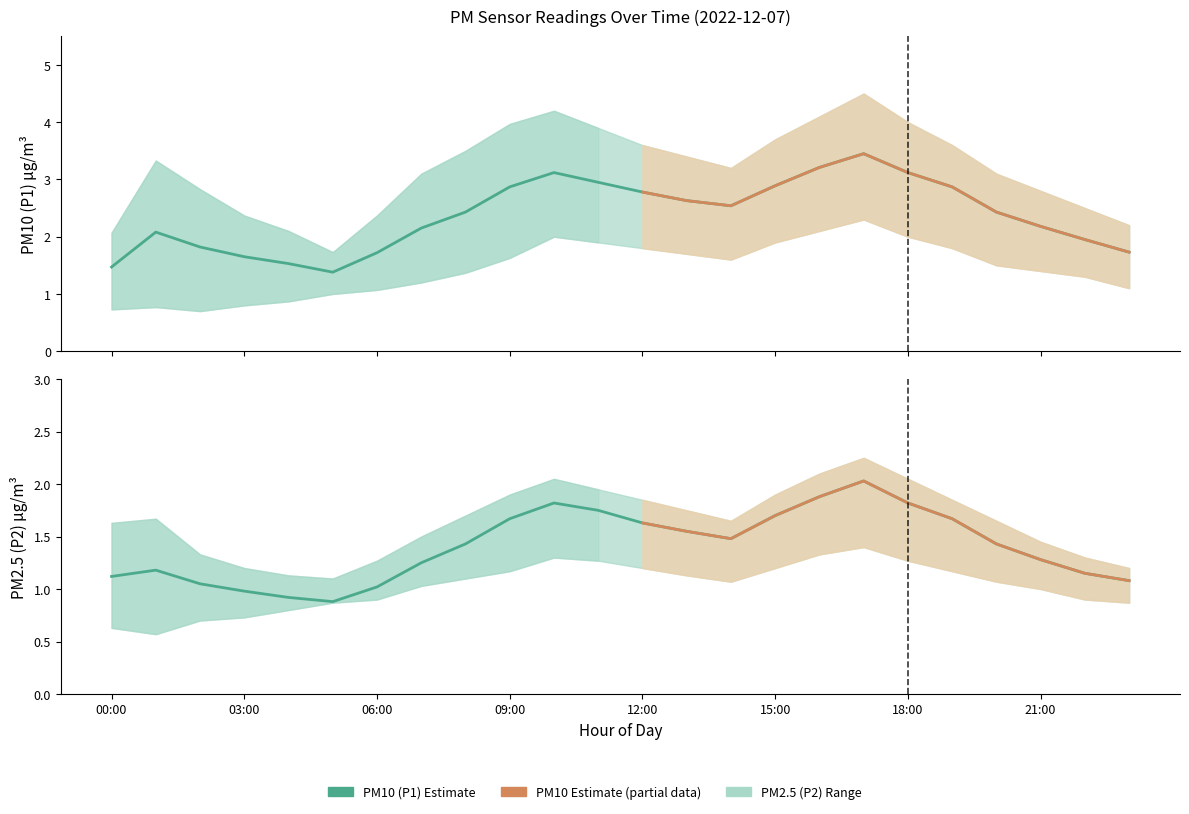

Reading left to right, what are all the values shown in this chart?

P1: 00:00=1.5	01:00=2.1	02:00=1.8	03:00=1.6	04:00=1.5	05:00=1.4	06:00=1.7	07:00=2.1	08:00=2.4	09:00=2.9	10:00=3.1	11:00=3.0	12:00=2.8	13:00=2.6	14:00=2.5	15:00=2.9	16:00=3.2	17:00=3.5	18:00=3.1	19:00=2.9	20:00=2.4	21:00=2.2	22:00=1.9	23:00=1.7
P2: 00:00=1.1	01:00=1.2	02:00=1.1	03:00=1.0	04:00=0.9	05:00=0.9	06:00=1.0	07:00=1.2	08:00=1.4	09:00=1.7	10:00=1.8	11:00=1.8	12:00=1.6	13:00=1.6	14:00=1.5	15:00=1.7	16:00=1.9	17:00=2.0	18:00=1.8	19:00=1.7	20:00=1.4	21:00=1.3	22:00=1.1	23:00=1.1